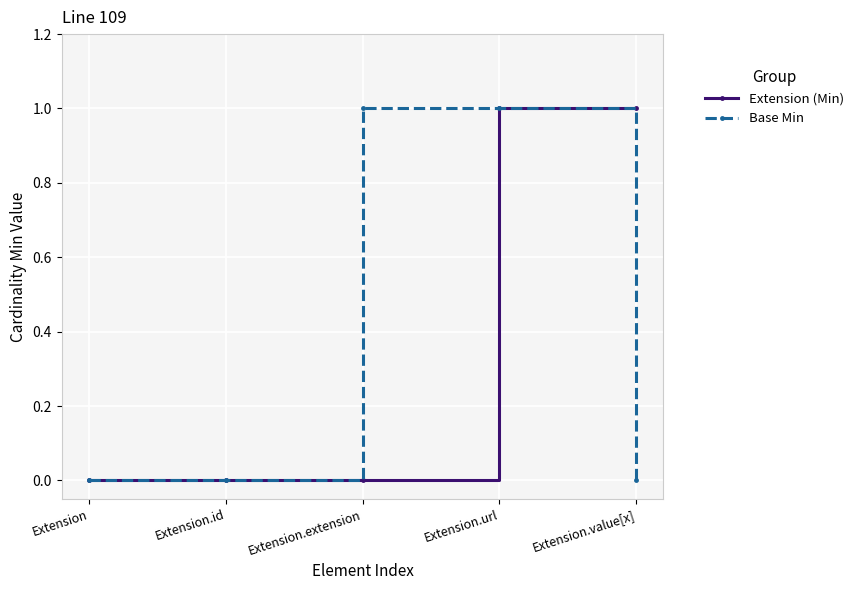

Rank the series at Extension.extension from lowest to highest value.

Extension (Min), Base Min